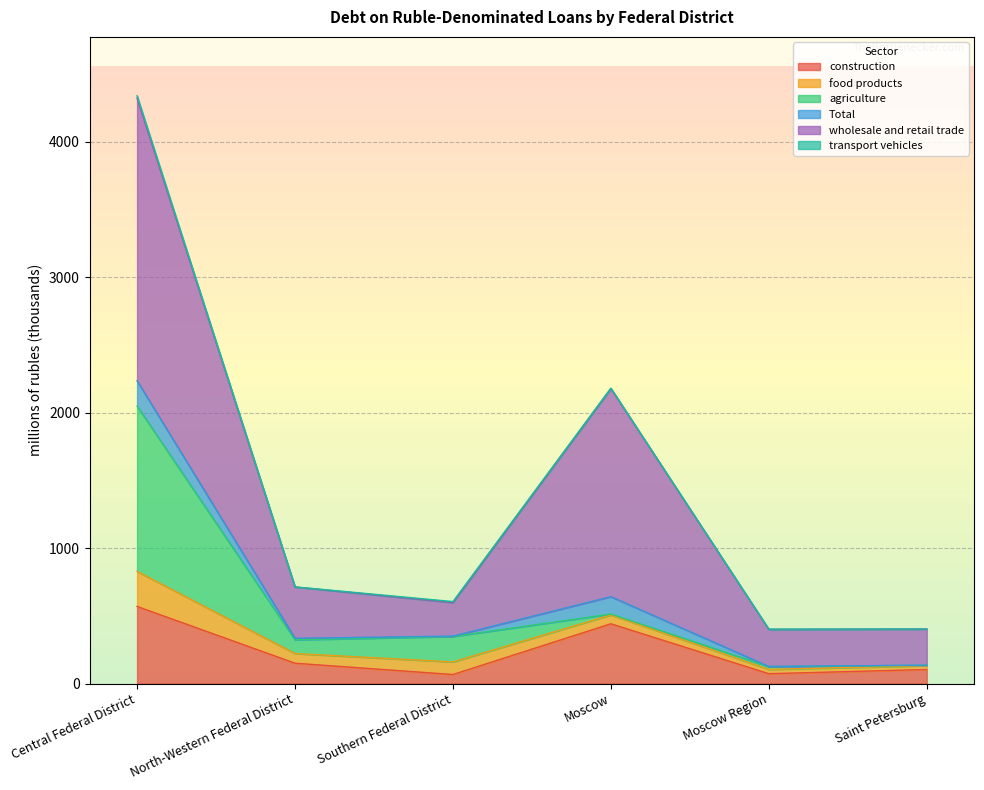

At which label does construction reach its peak?

Central Federal District